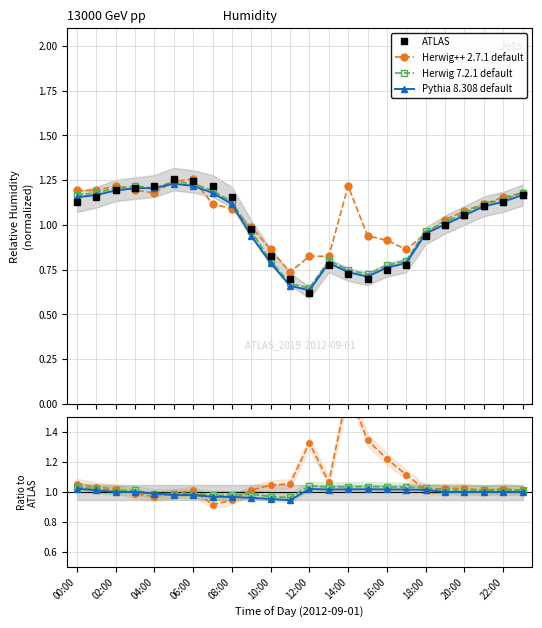

How many distinct data groups are displayed?

4